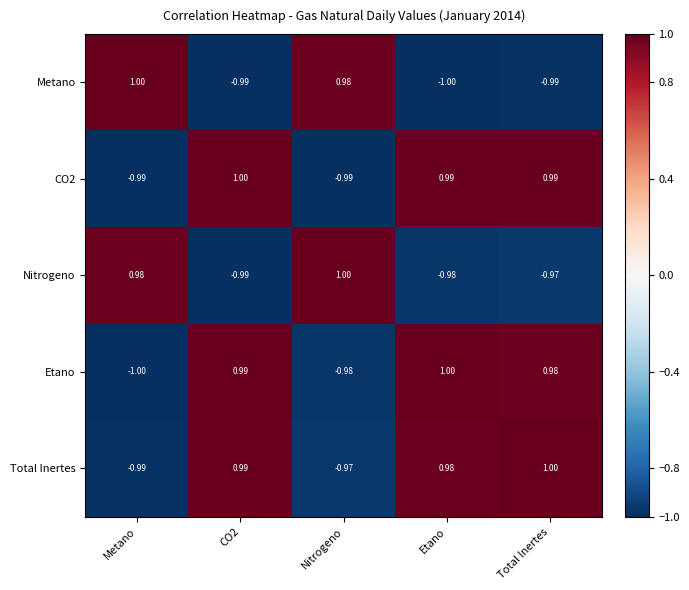

At which category is the sum across all series the highest?

Total Inertes